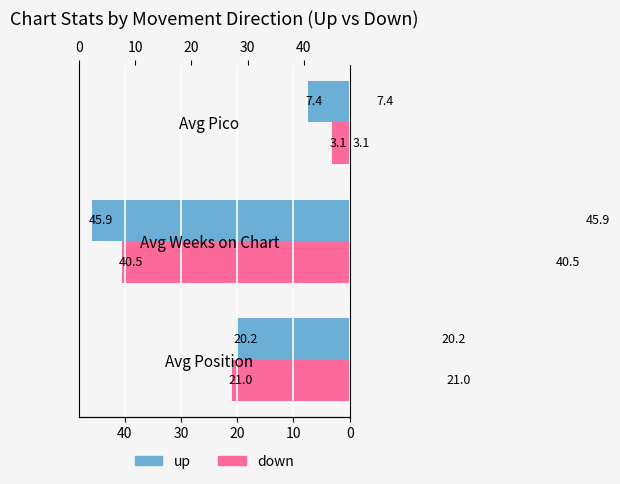

What is the sum of all up values?

73.4